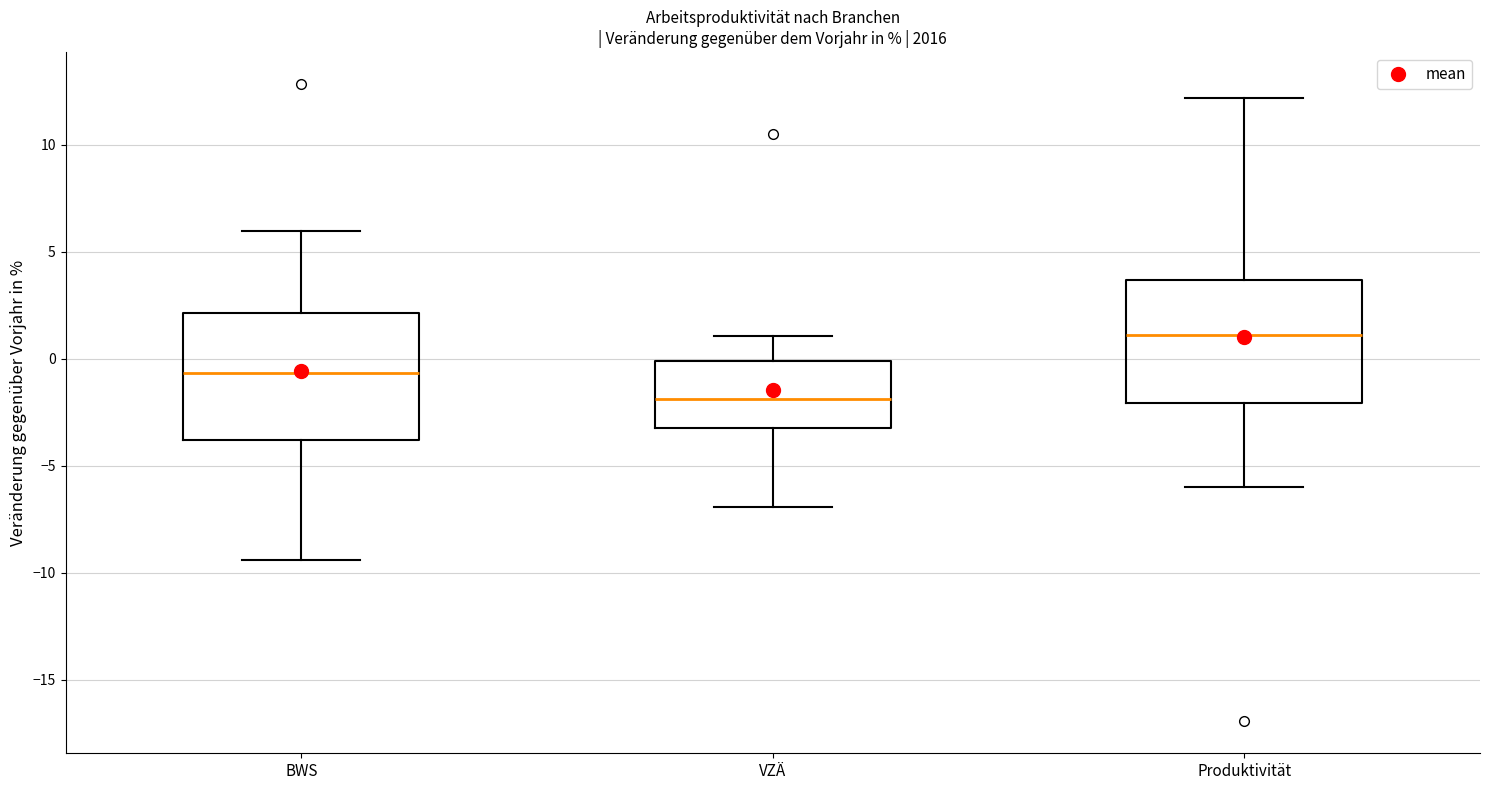

Reading left to right, transcribe this box plot: for each box, give where its median line is, the range the box spans, and where its two whiskers end, as read against the y-axis. The values are not printed on the chart, so give them approximately, as read against the axis.

BWS: median -0.5, box -4.0 to 2.0, whiskers -9.5 to 6.0
VZÄ: median -2.0, box -3.0 to 0.0, whiskers -7.0 to 1.0
Produktivität: median 1.0, box -2.0 to 3.5, whiskers -6.0 to 12.0